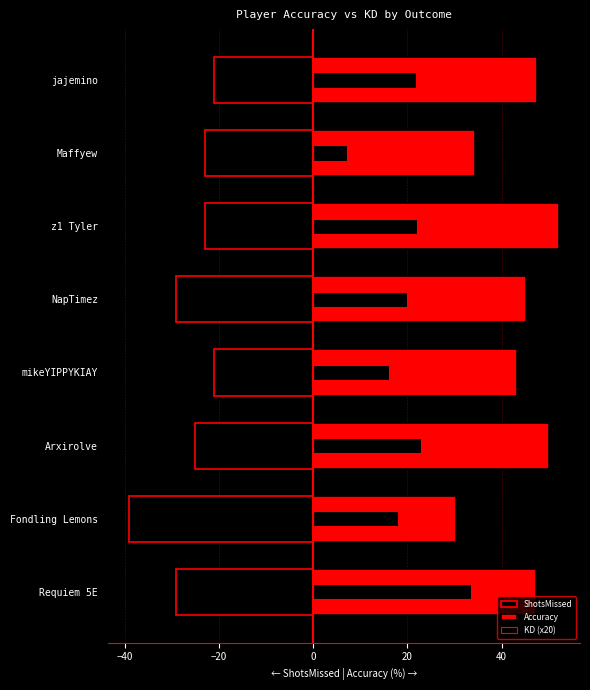

What is the minimum value for KD (x20)?

7.2